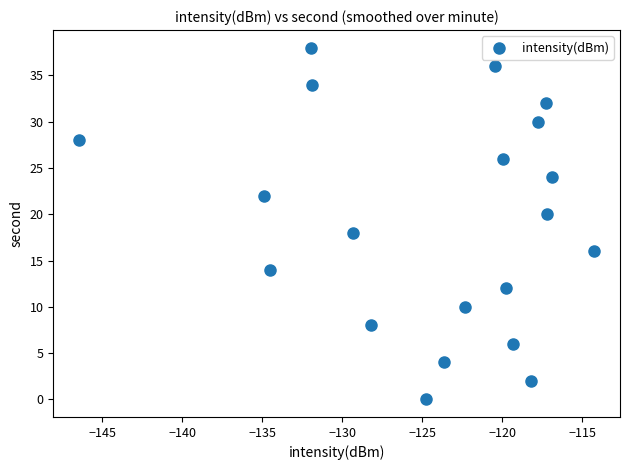

What is the range of Y values (max minus min)?

38